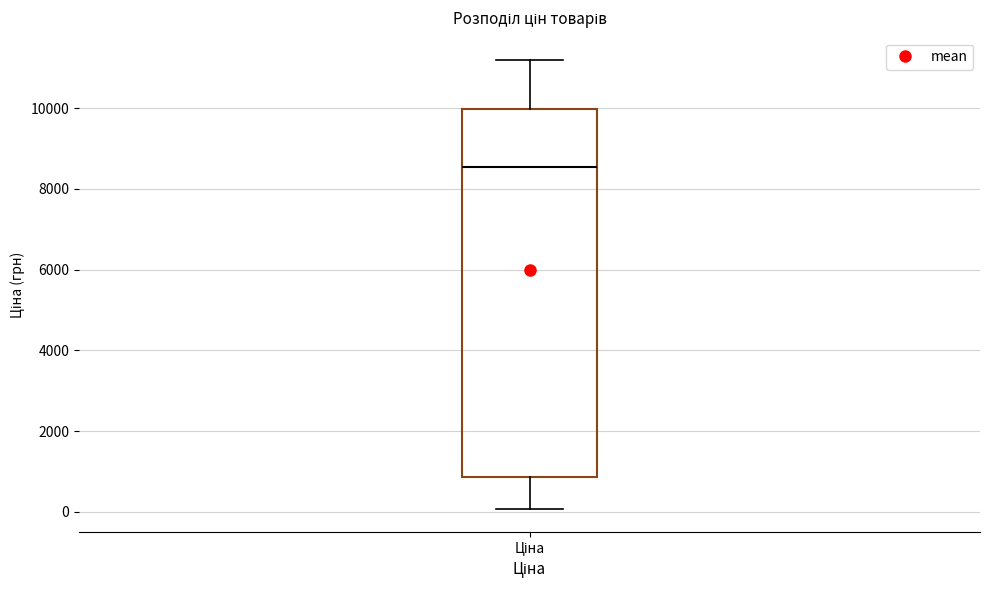

Read this box plot against the y-axis: the position of the median line, the range covered by the box, and the ends of both whiskers. The values are not printed on the chart, so give them approximately, as read against the axis.

median 8600, box 800 to 10000, whiskers 0 to 11200